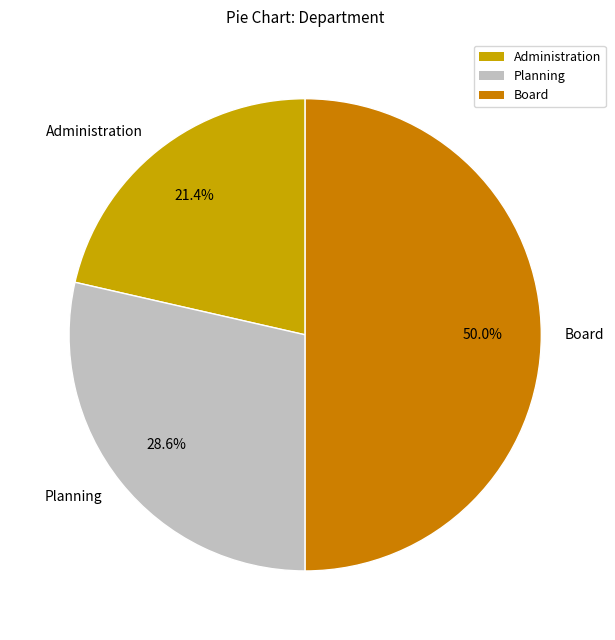

Which has a higher value, Board or Administration?

Board